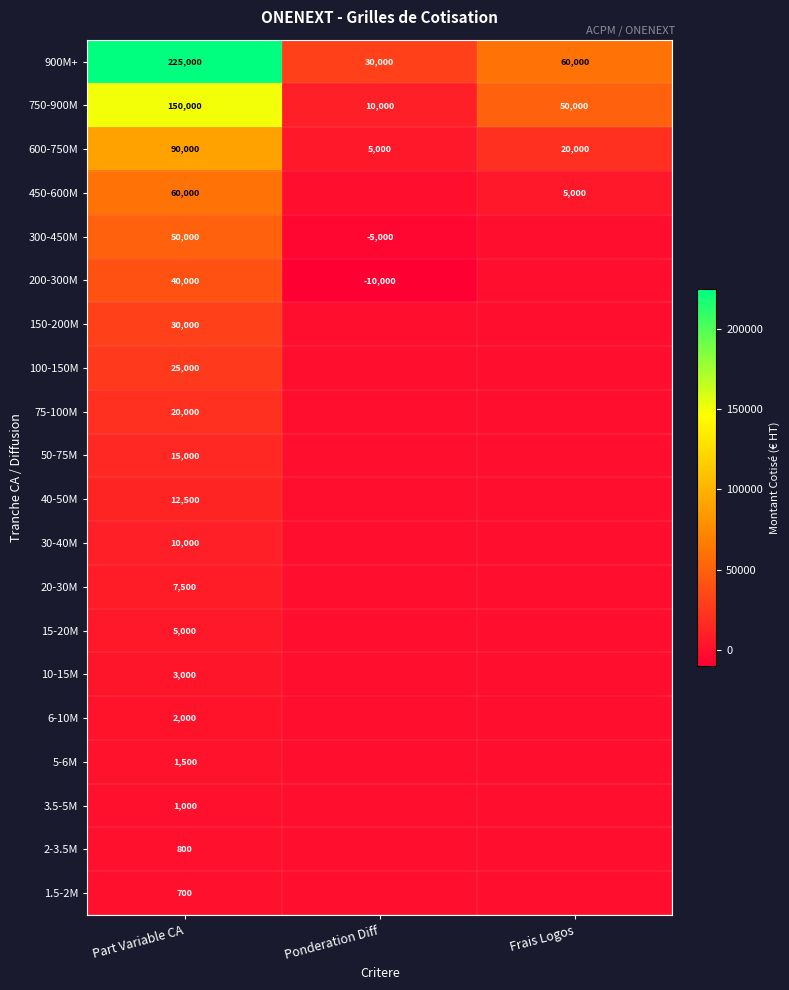

What is the maximum value for 750-900M?

150000